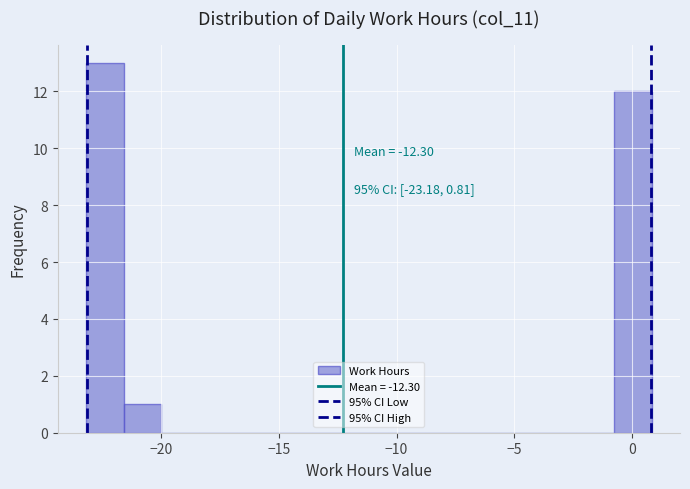

Around what value on the x-axis is the tallest bar? Give the approximate position of its centre, as read against the axis.

-22.5